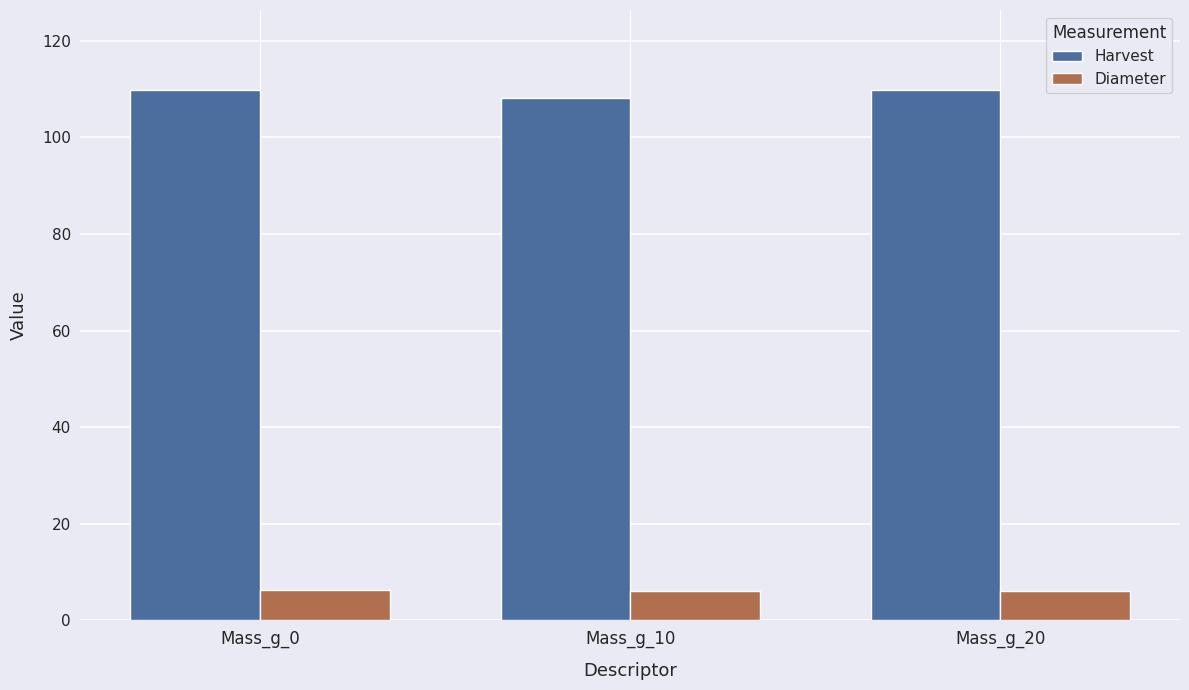

Is the value of Harvest at Mass_g_20 greater than the value of Diameter at Mass_g_0?

Yes